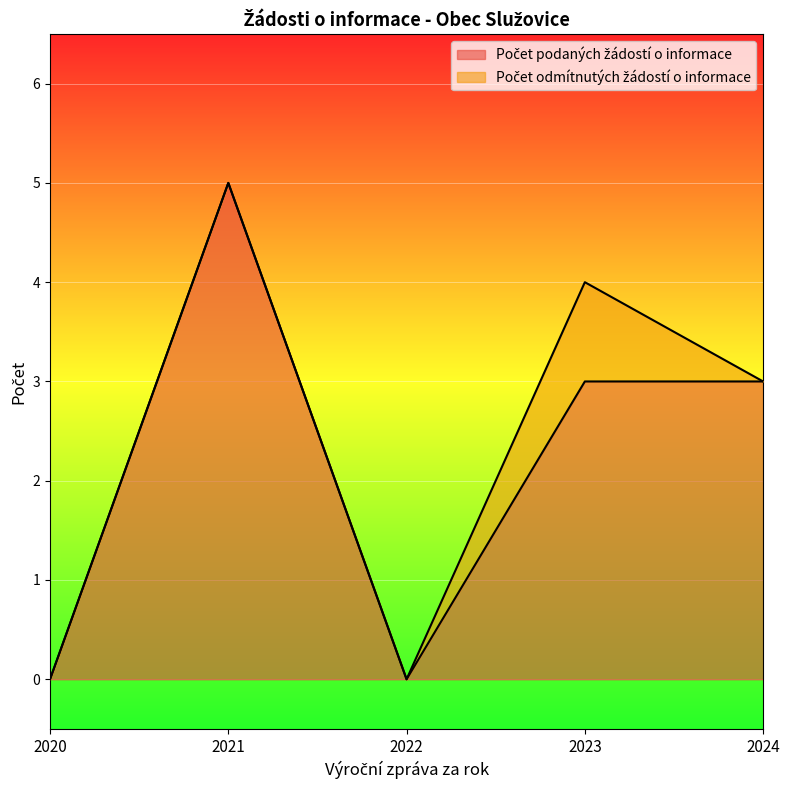

Does the chart display data point markers on the line(s)?

No